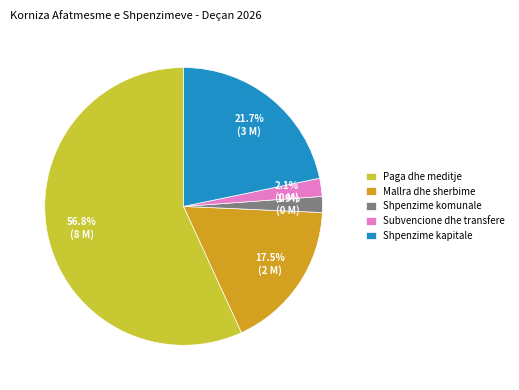

Which has a higher value, Mallra dhe sherbime or Subvencione dhe transfere?

Mallra dhe sherbime